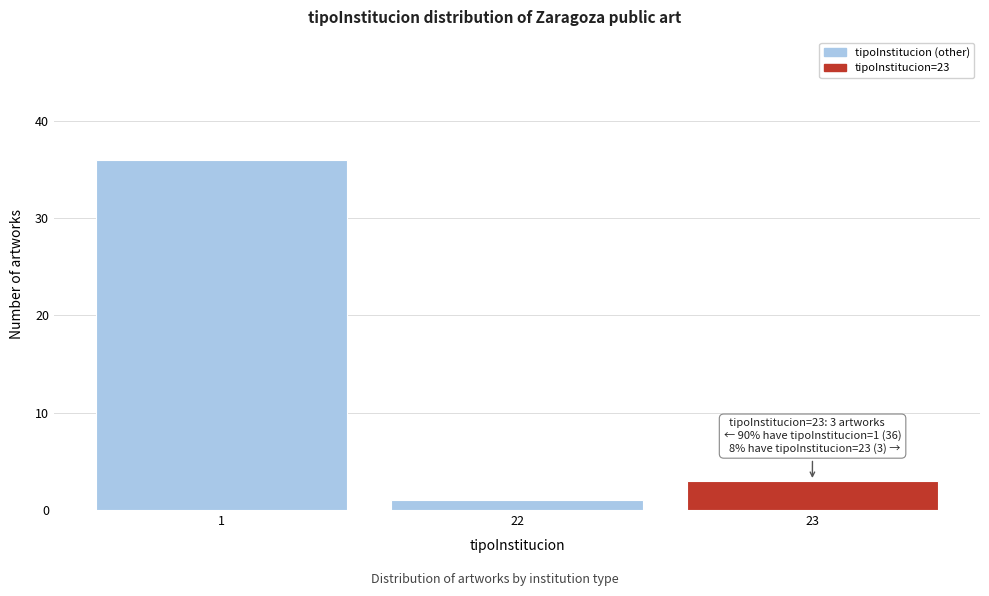

Reading right to left, list all the values displayed in this chart.

3	1	36